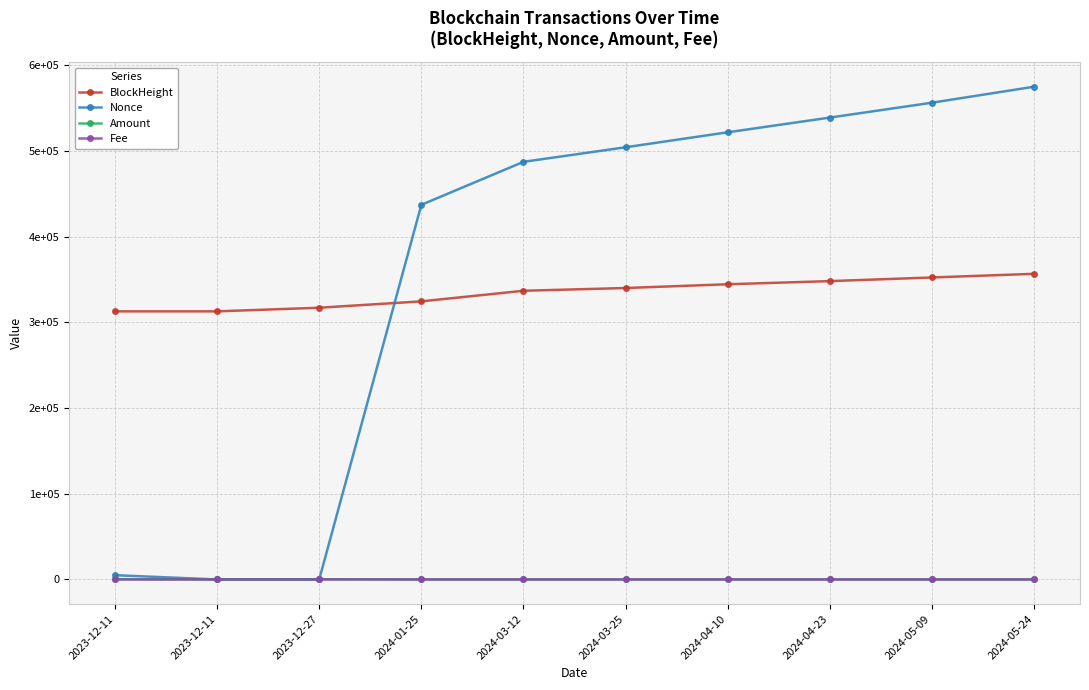

What is the sum of all Nonce values?

3626535.0